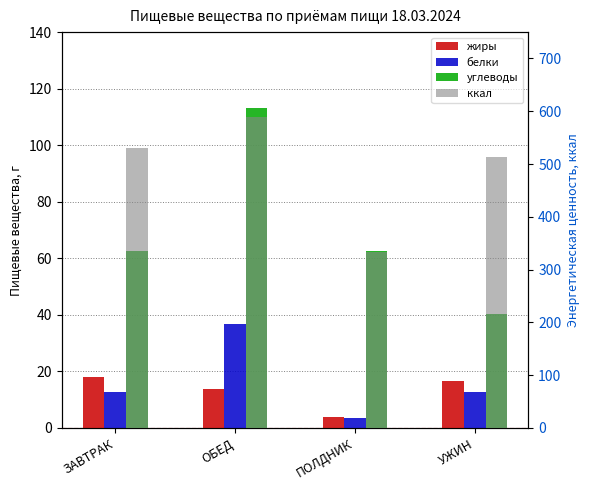

At which category is the sum across all series the highest?

ОБЕД